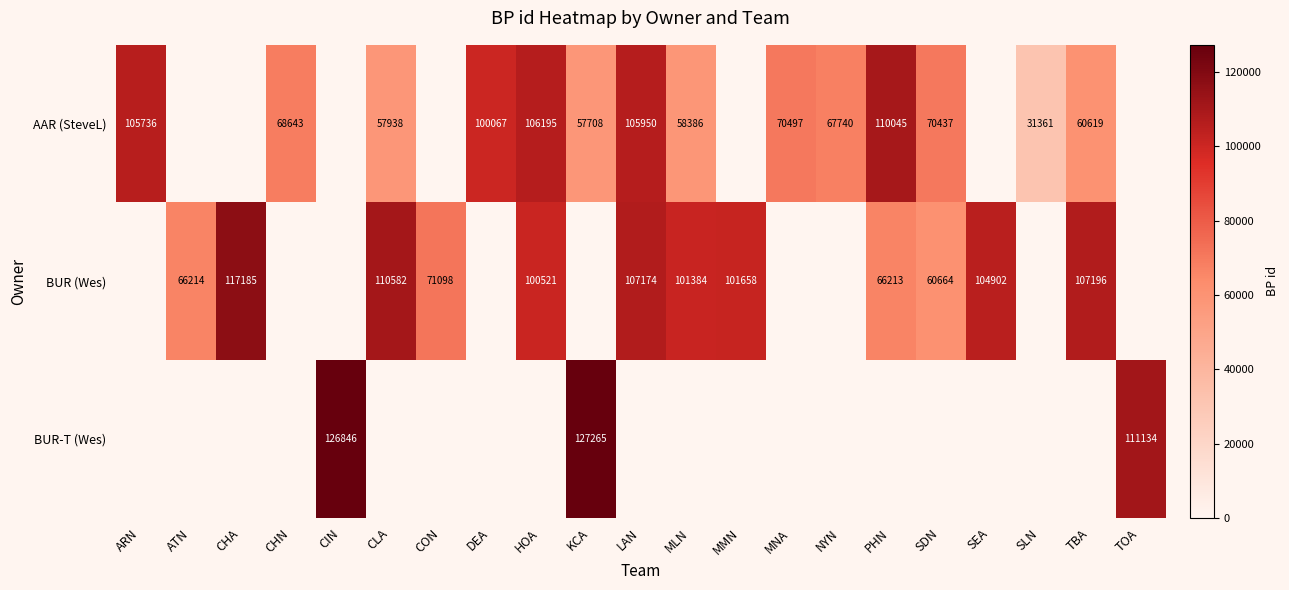

What is the sum of the BUR (Wes) values at MLN and TBA?

208580